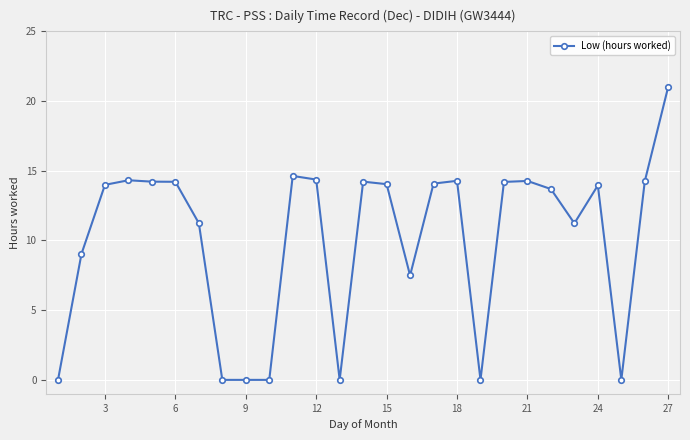

How many data points does each series have?

27